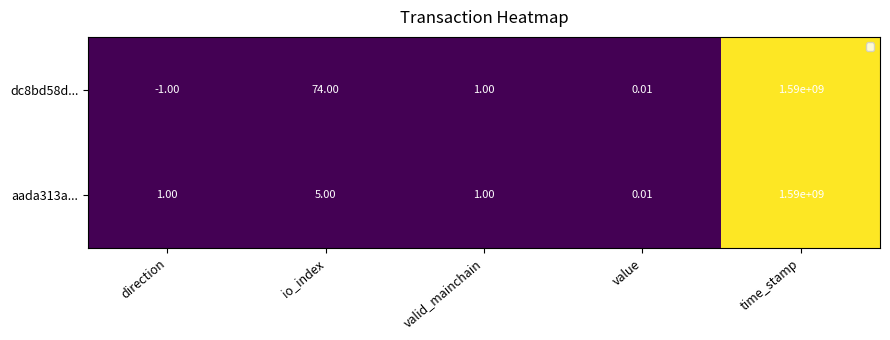

What is the minimum value shown in the chart?

-1.0